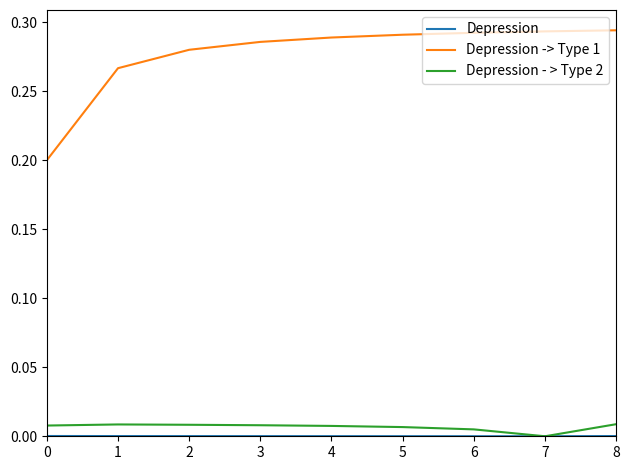

Does the chart have visible grid lines?

No